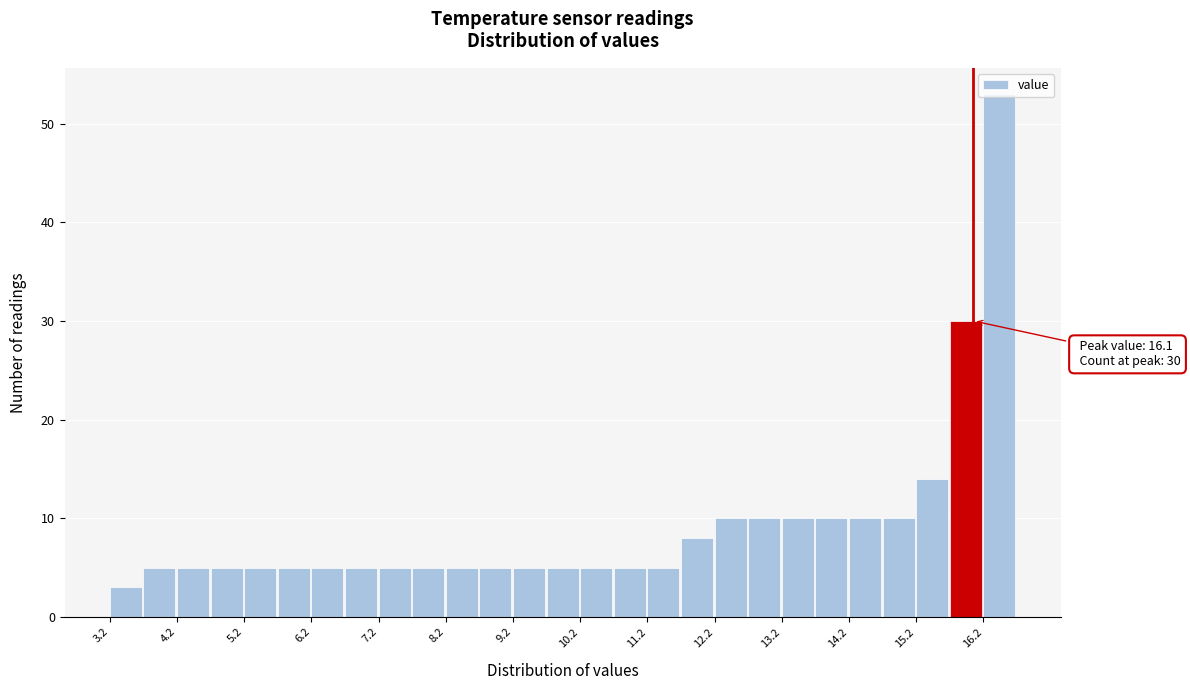

Which range on the x-axis has the tallest bar?

16.25 to 16.75